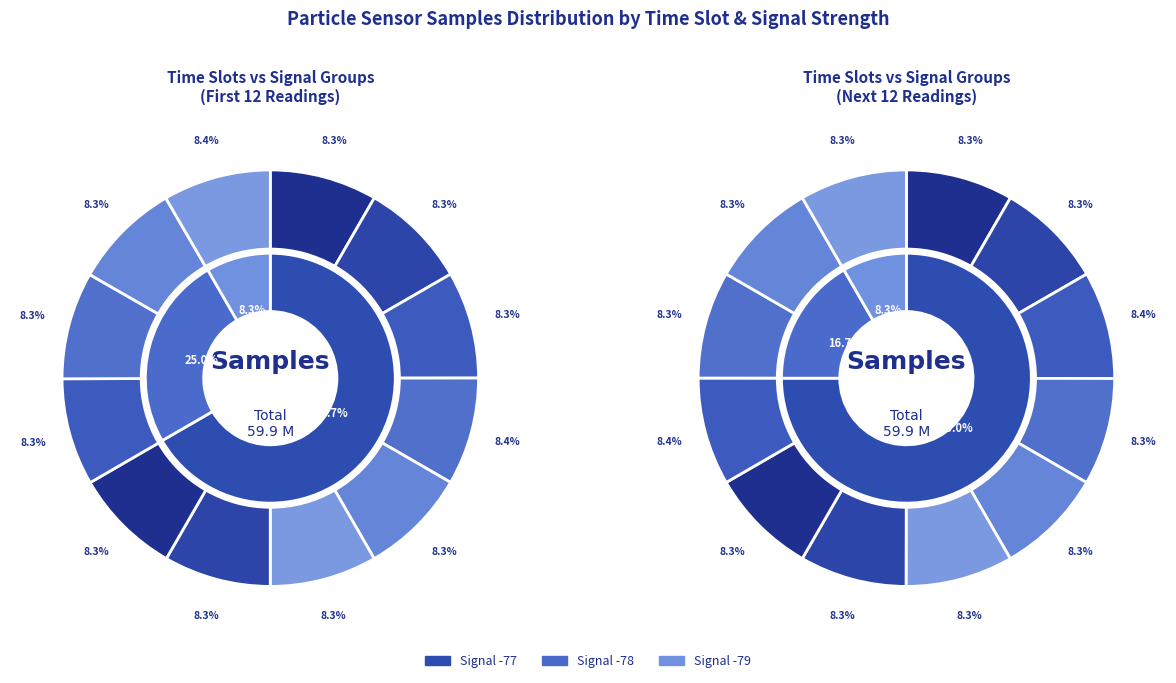

To the nearest percent, what is the combined percentage of 00:27 and 00:12?

17%